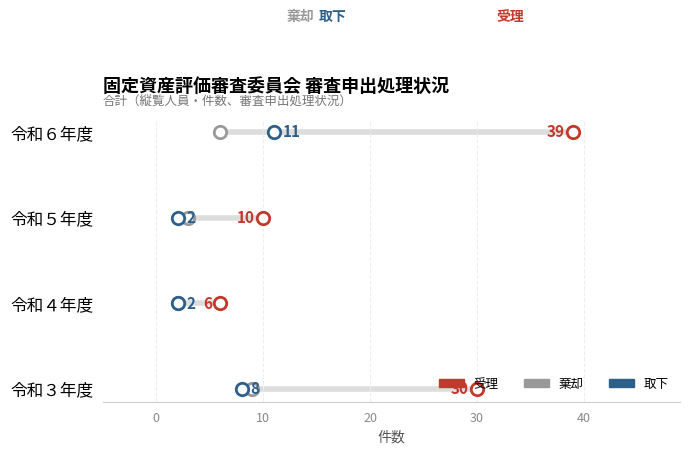

What are all the series names shown in the legend?

受理, 棄却, 取下